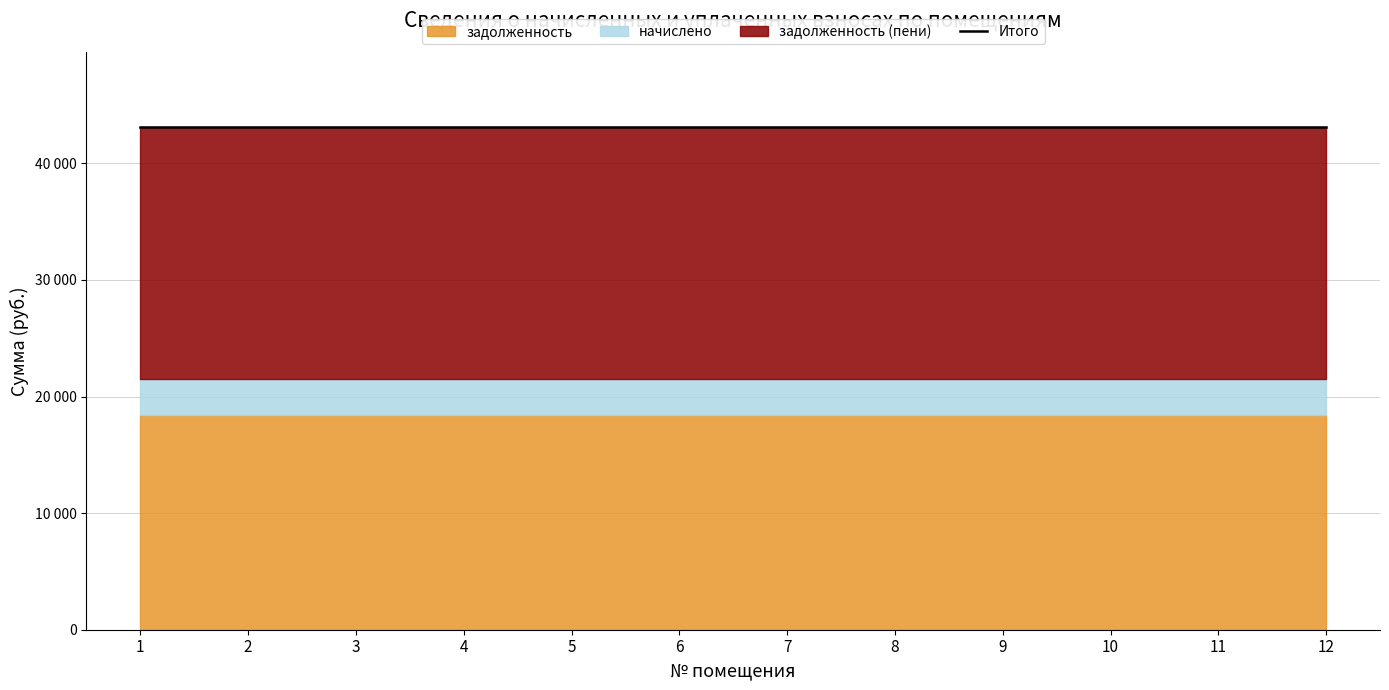

Is it true that задолженность (пени) equals 5857.7 at 9?

False